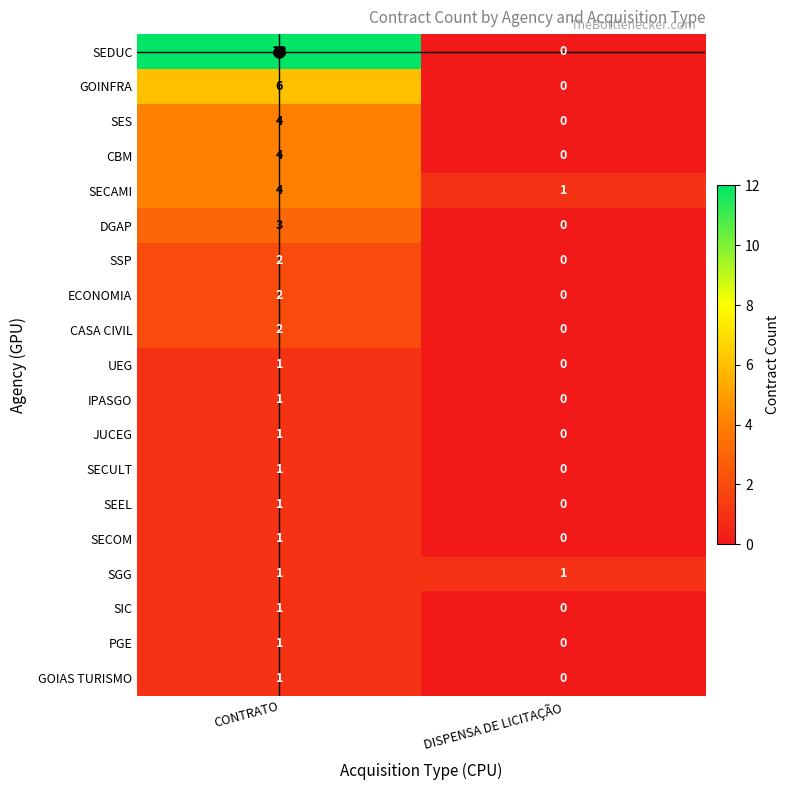

What is the spread (max minus min) of values at DISPENSA DE LICITAÇÃO?

1